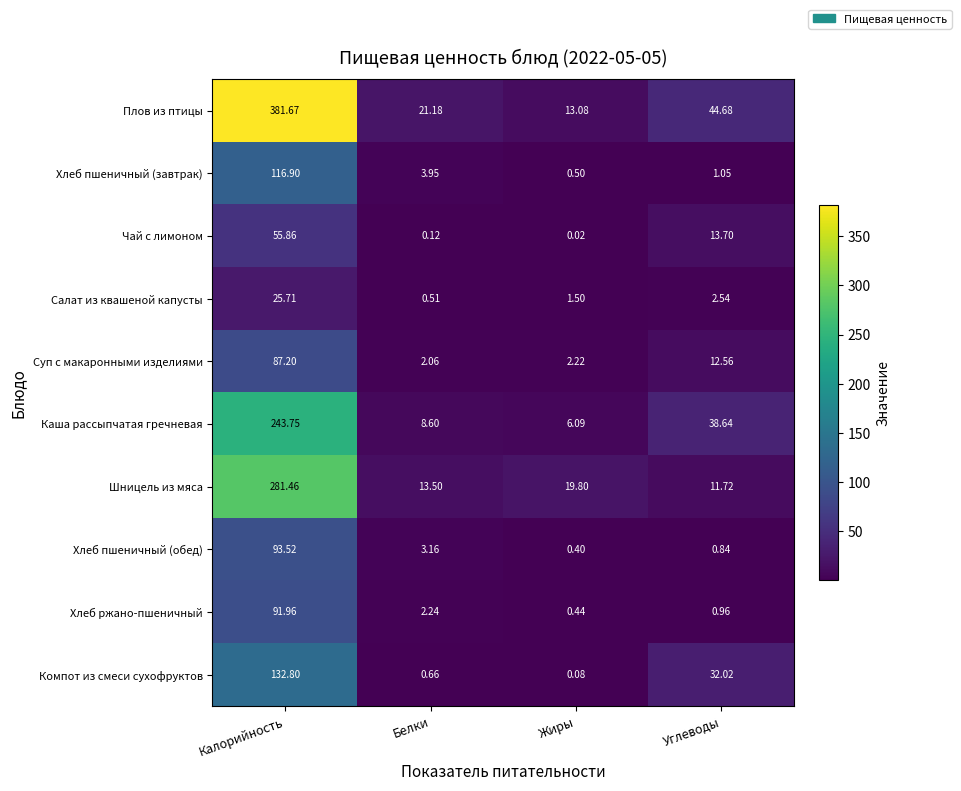

Which series has the largest range (max minus min)?

Плов из птицы